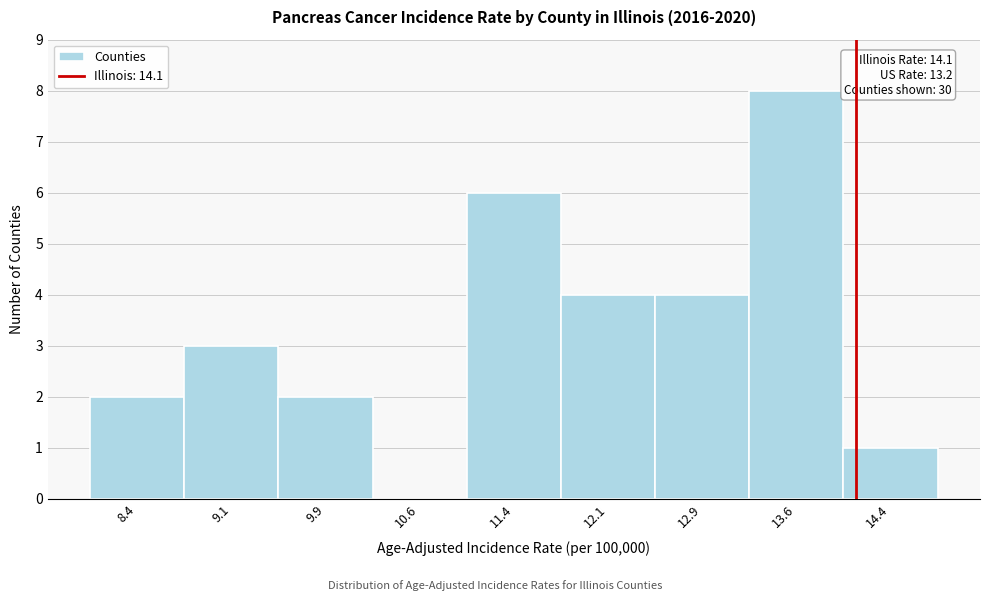

Which range on the x-axis has the tallest bar?

13.25 to 14.00